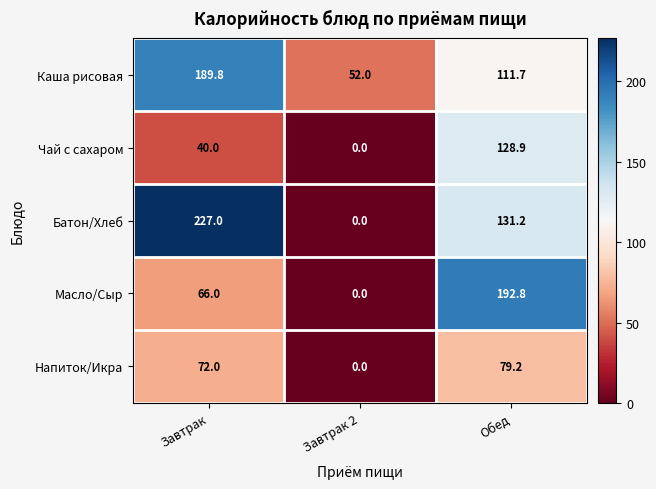

How many distinct data groups are displayed?

5